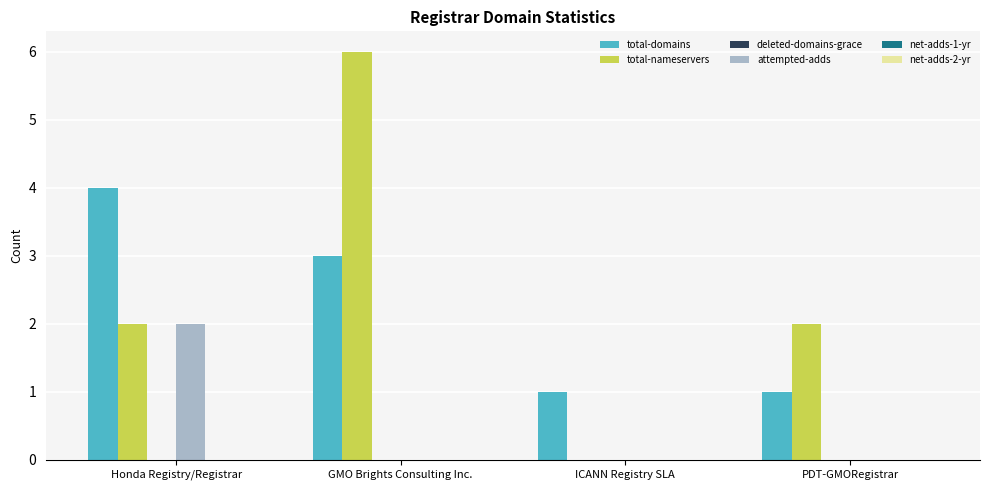

Which series changed the most between ICANN Registry SLA and PDT-GMORegistrar?

total-nameservers